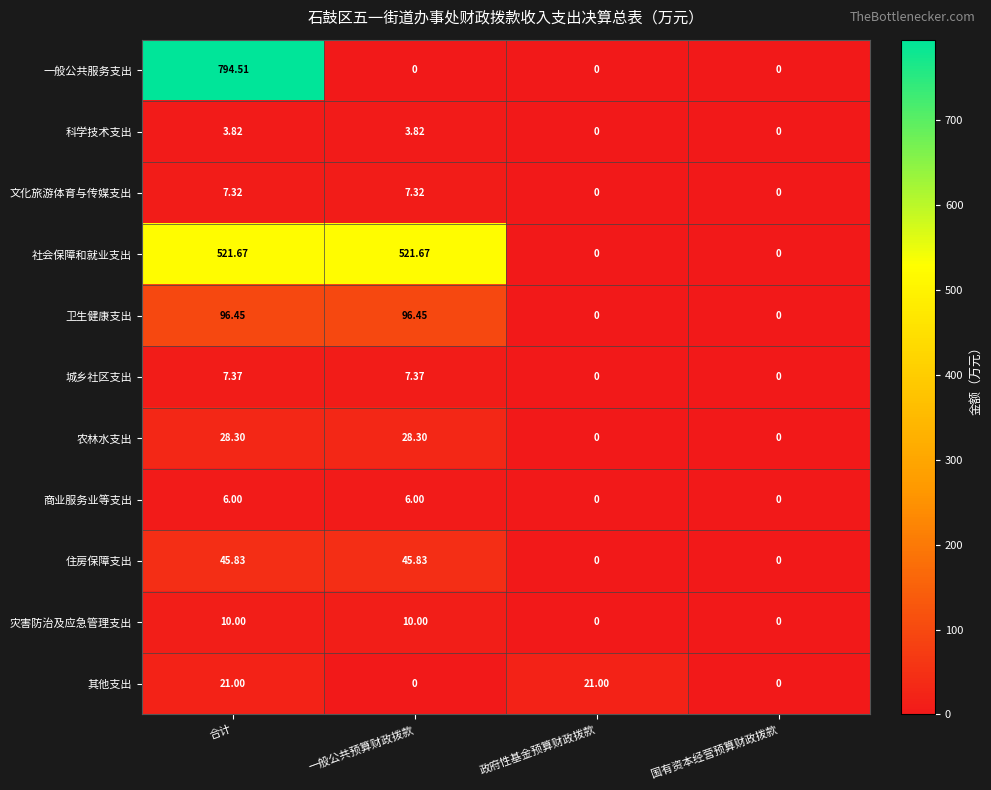

Where does the 卫生健康支出 series first go above 96?

合计